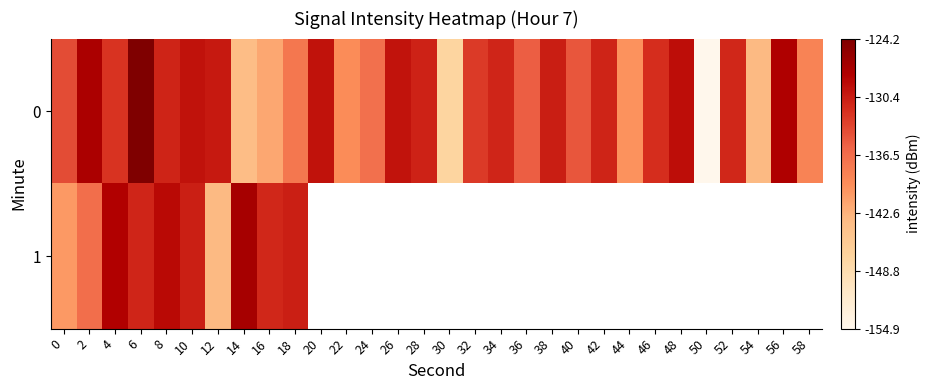

Where is 1 nearest to the value 0?

12